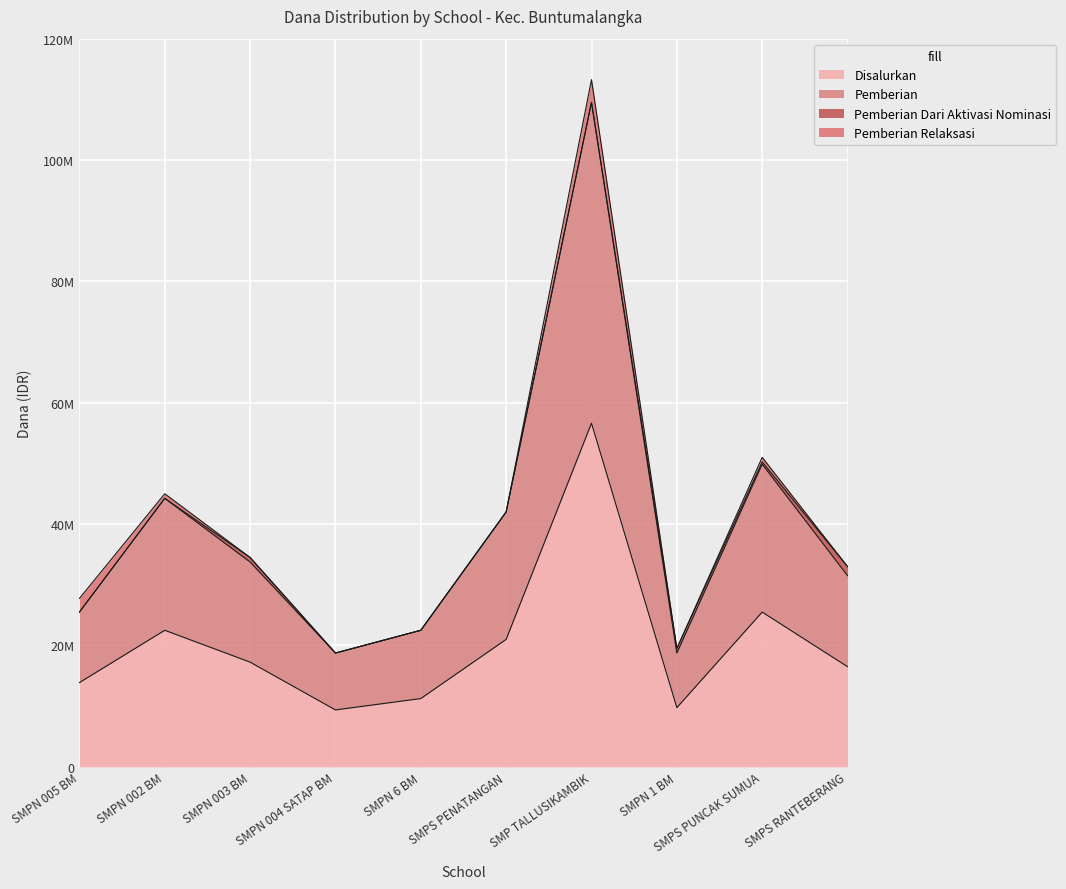

What is the value of the Disalurkan point at the 7th from the left?

56625000